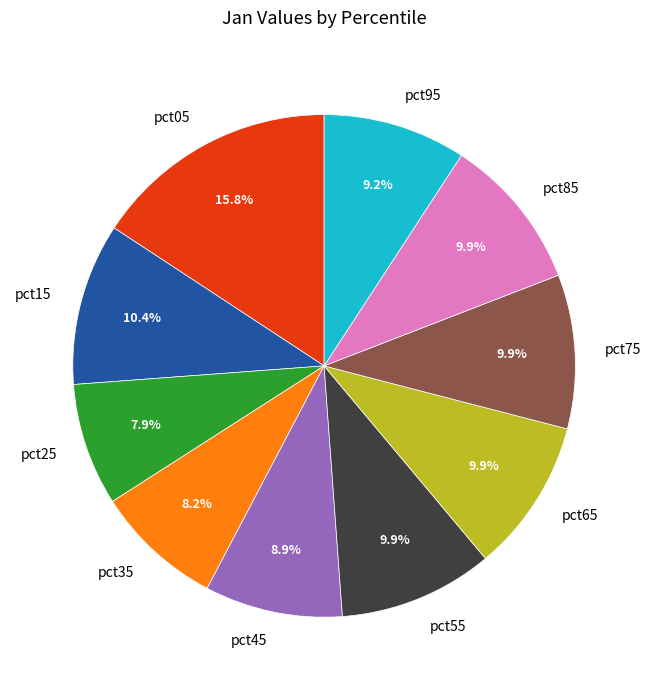

Count the number of slices in the pie.

10